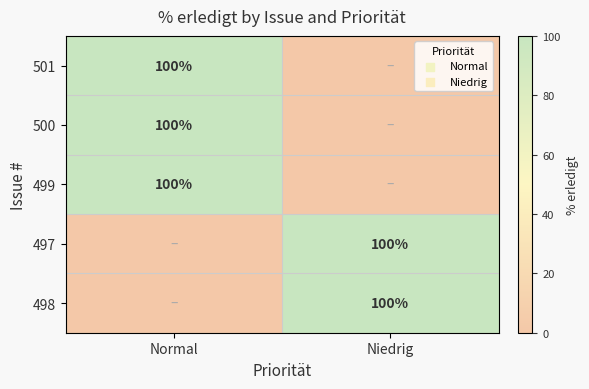

True or false: 499 has a value of 100 at Normal.

True